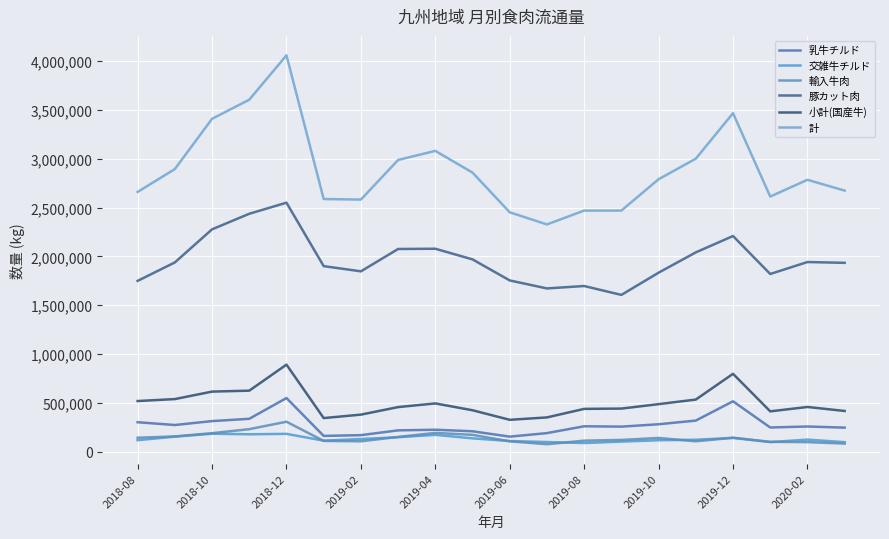

How many interior local peaks does the 小計(国産牛) series have?

4